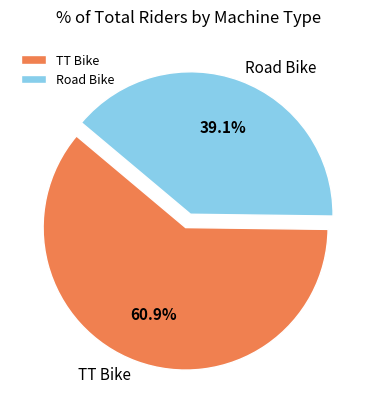

Which category accounts for the majority?

TT Bike